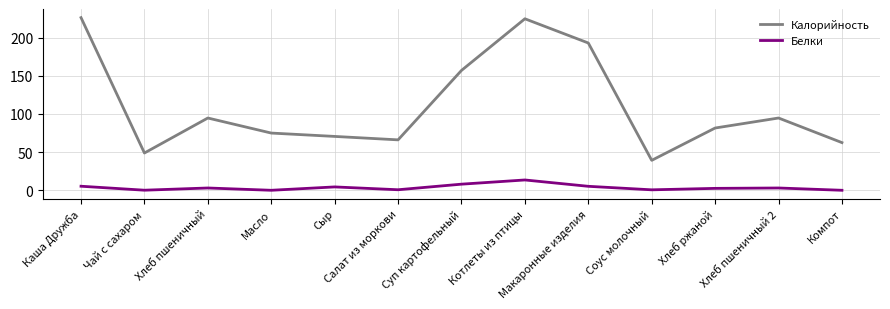

Is it true that Калорийность equals 39.0 at Масло?

False